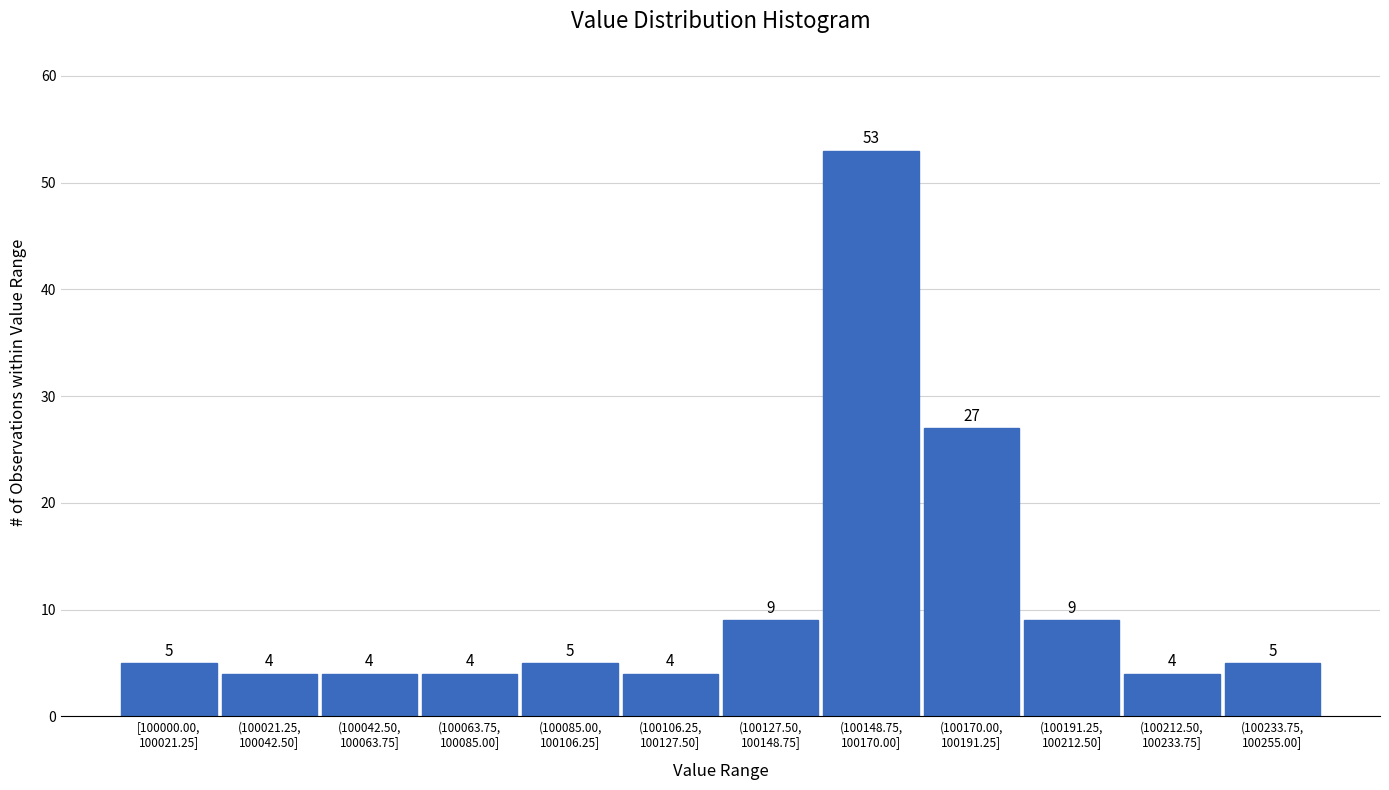

Reading left to right, what are all the values shown in this chart?

5	4	4	4	5	4	9	53	27	9	4	5